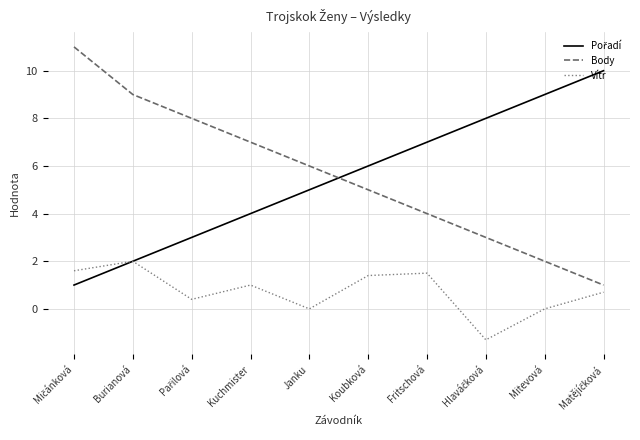

What is the total value across all series at Koubková?

12.4